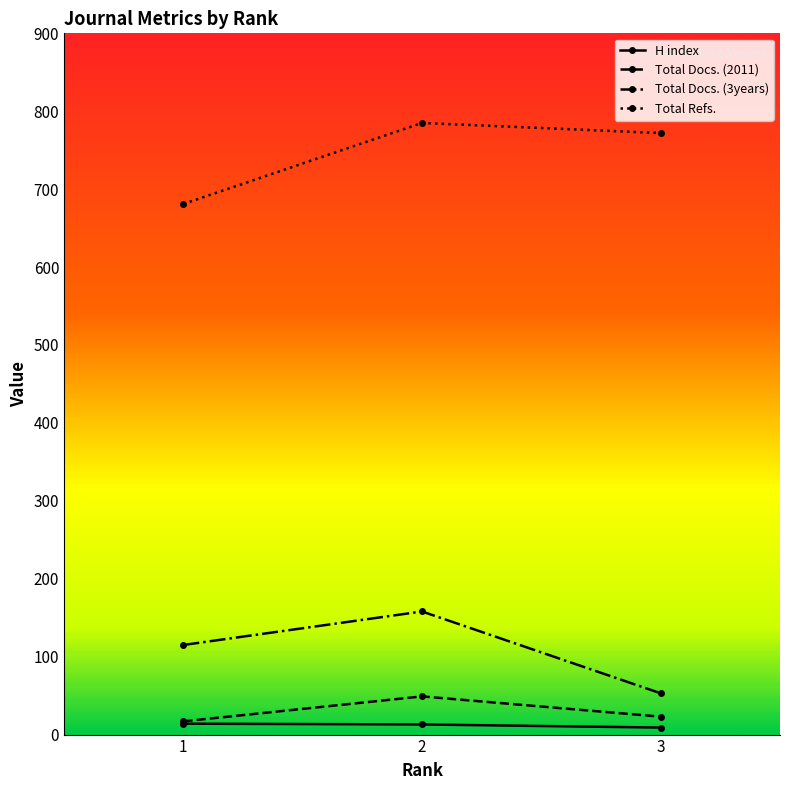

The value of Total Docs. (3years) at 2 is 72. True or false?

False